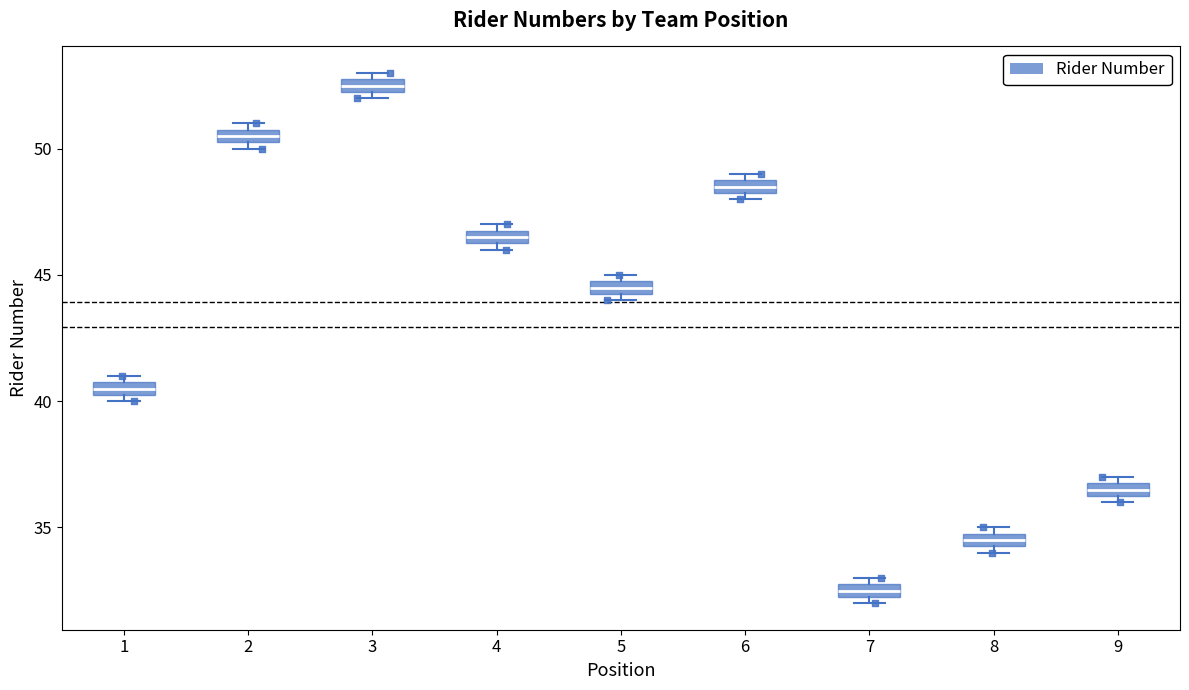

Where is the upper edge of the box at x = 9 on the y-axis? The values are not printed on the chart, so give them approximately, as read against the axis.

37.0